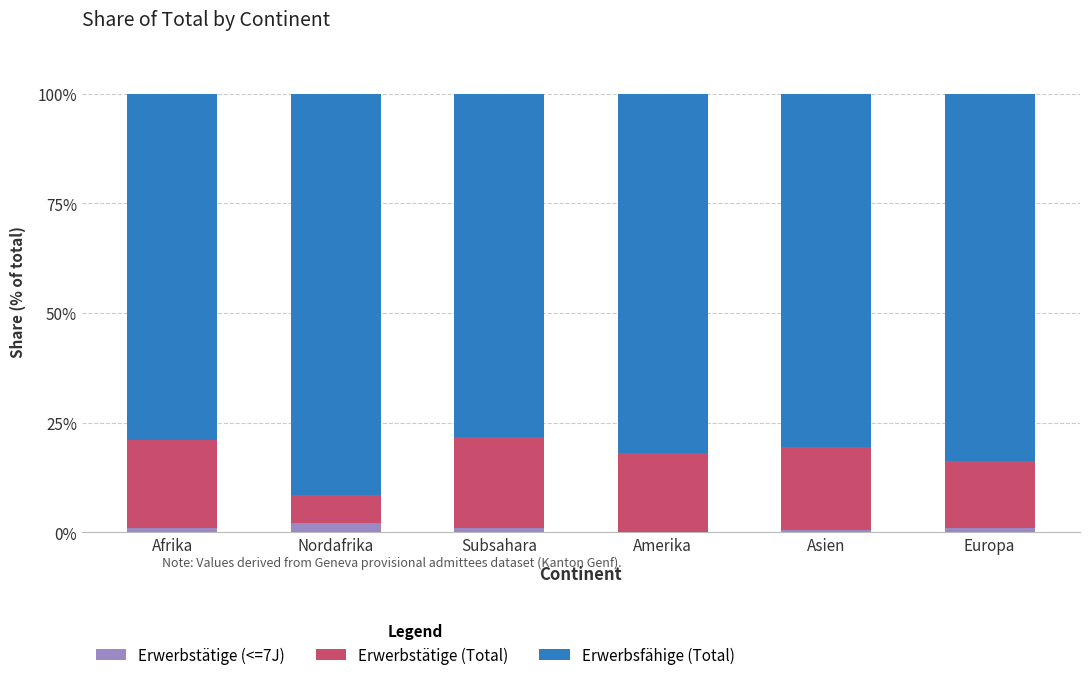

What are all the series names shown in the legend?

Erwerbstätige (<=7J), Erwerbstätige (Total), Erwerbsfähige (Total)